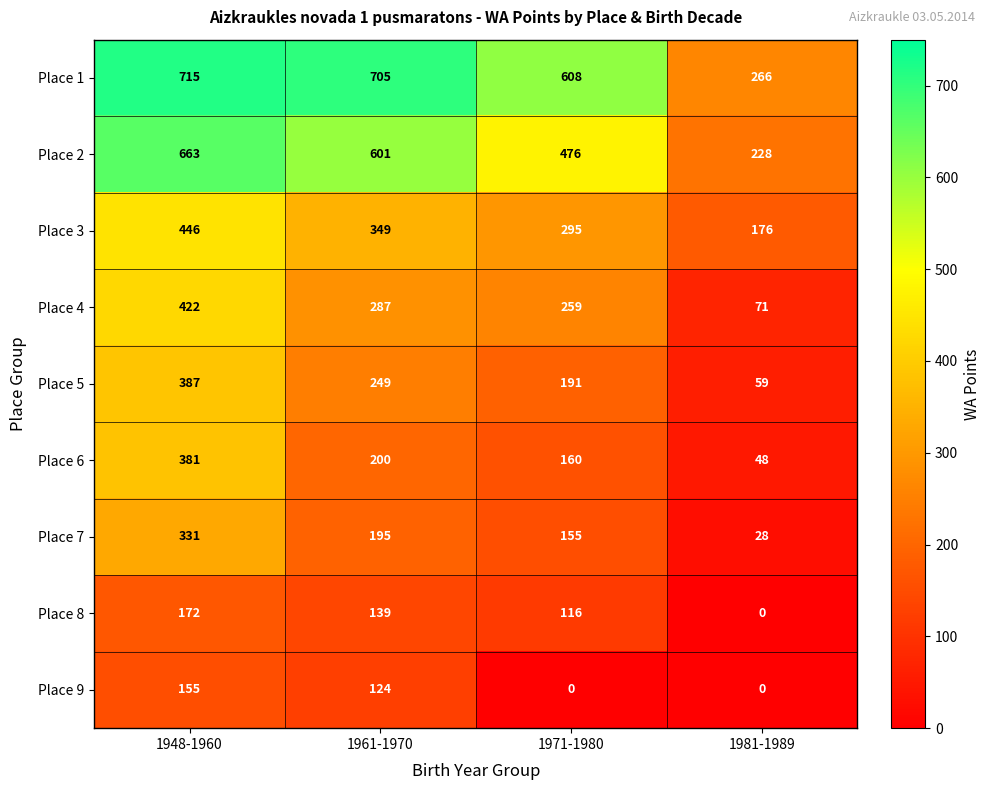

What is the difference between the second highest and second lowest values in the Place 1 series?

97